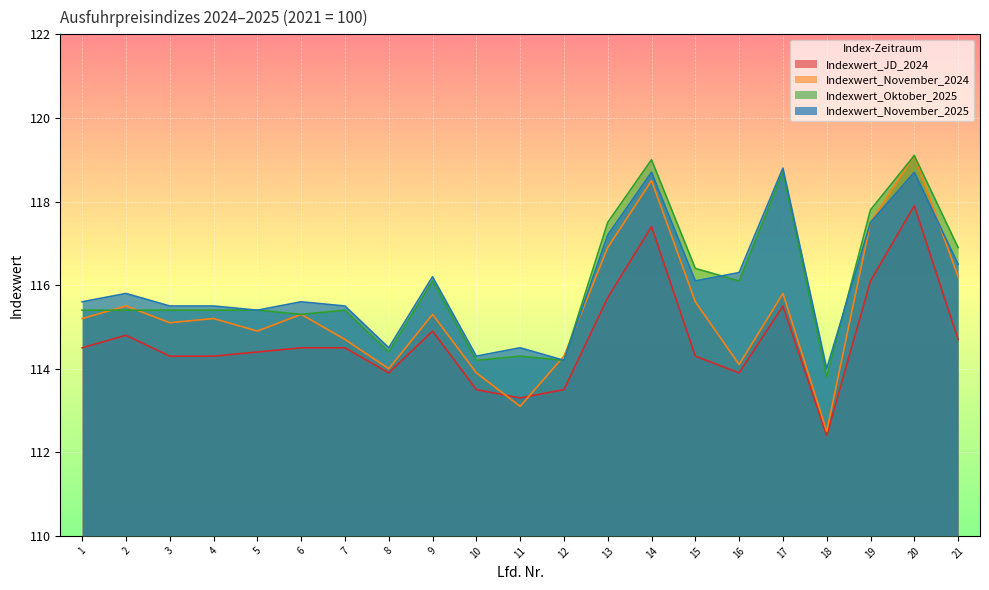

List the series in order of their peak value, highest first.

Indexwert_November_2024, Indexwert_Oktober_2025, Indexwert_November_2025, Indexwert_JD_2024